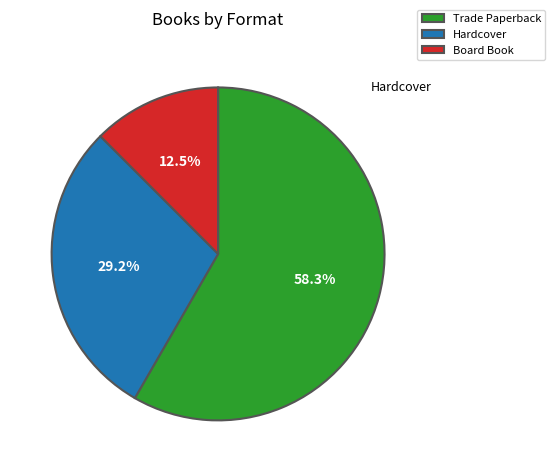

What is the largest slice in the pie chart?

Trade Paperback